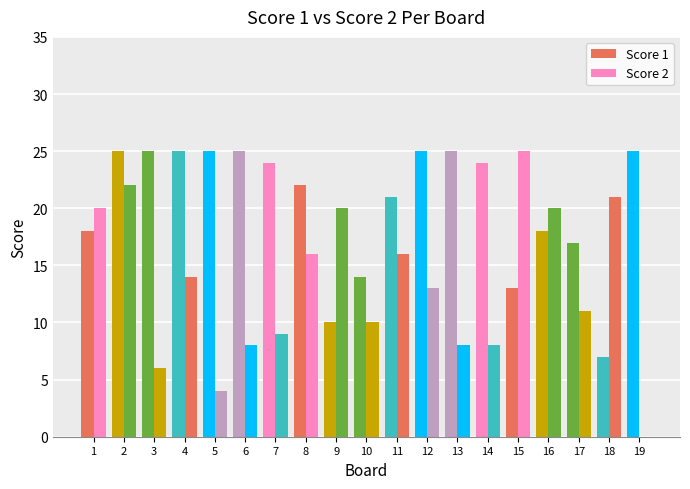

Rank the series by their average value, from highest to lowest.

Score 1, Score 2